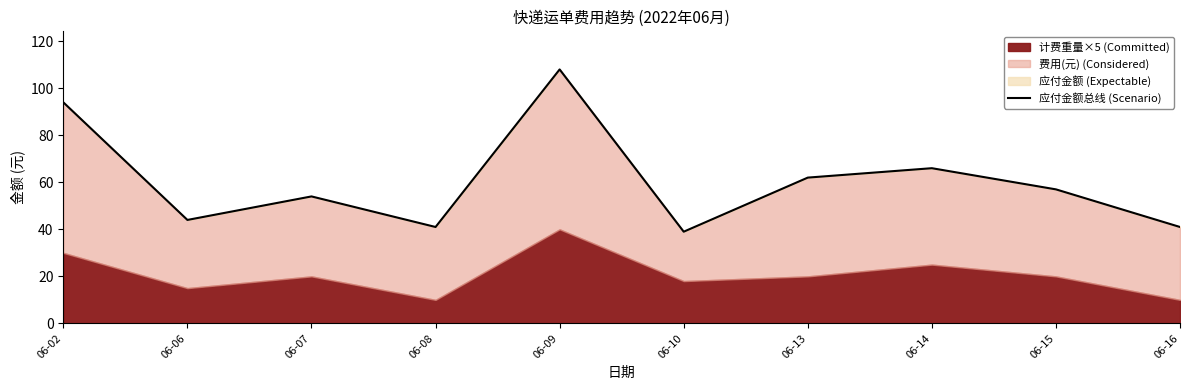

Reading left to right, list all the values displayed in this chart.

94	44	54	41	108	39	62	66	57	41